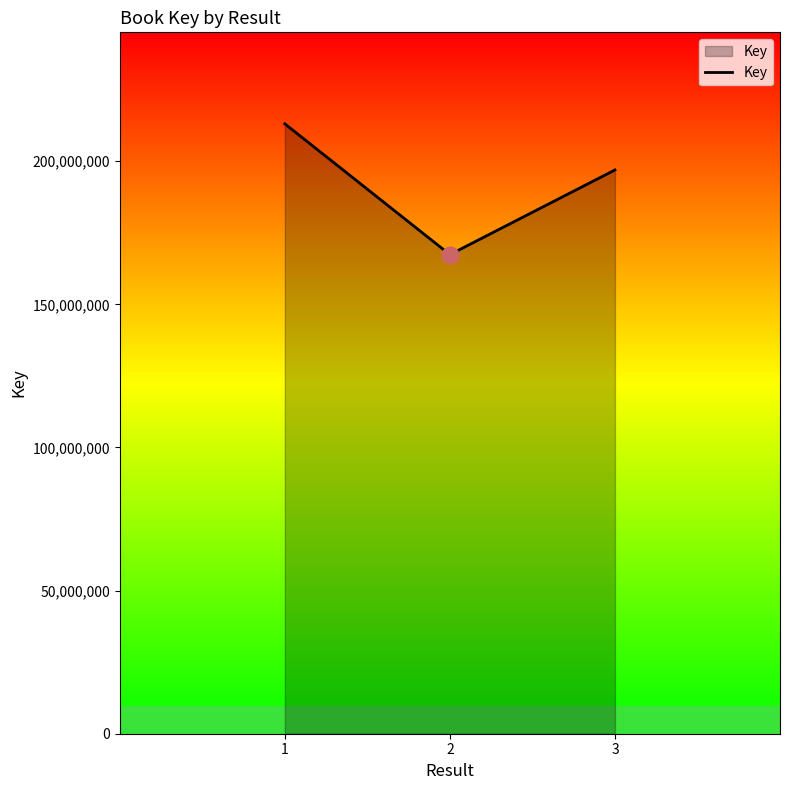

Approximately how many times larger is the value at 1 compared to 3?

1.1